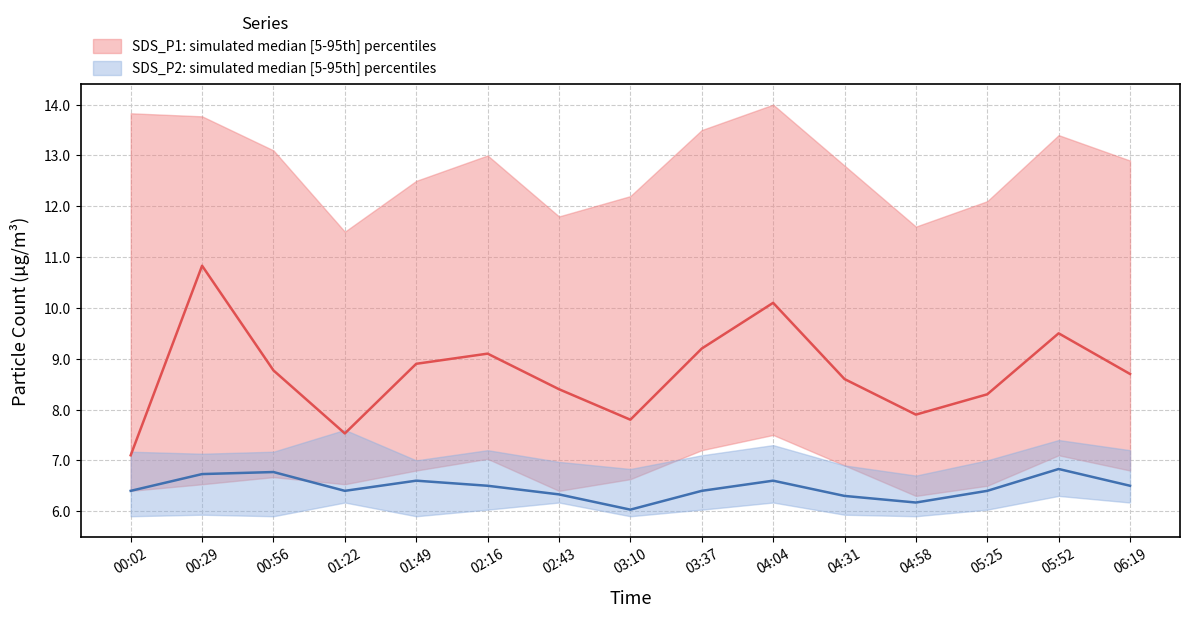

What is the value of the SDS_P1_upper point at the 9th from the left?

13.5